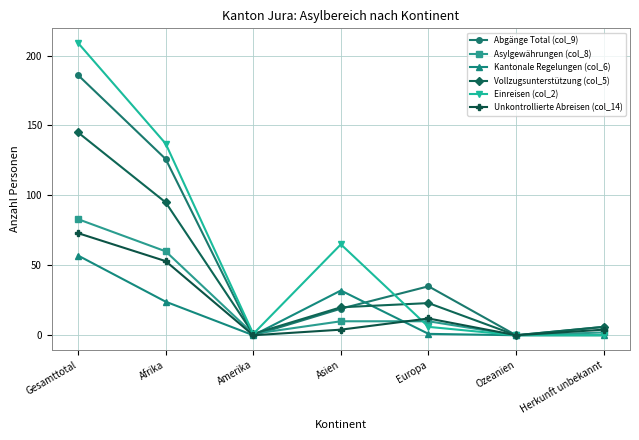

Which series has the widest spread of values?

Einreisen (col_2)